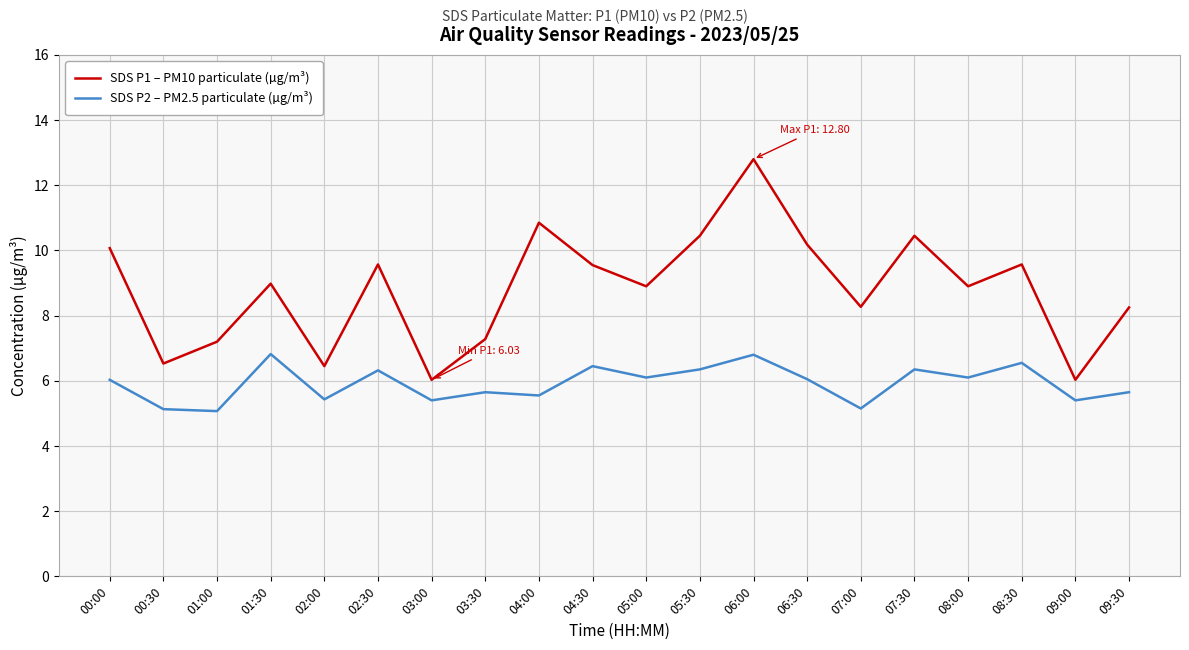

How many series are shown in this chart?

2